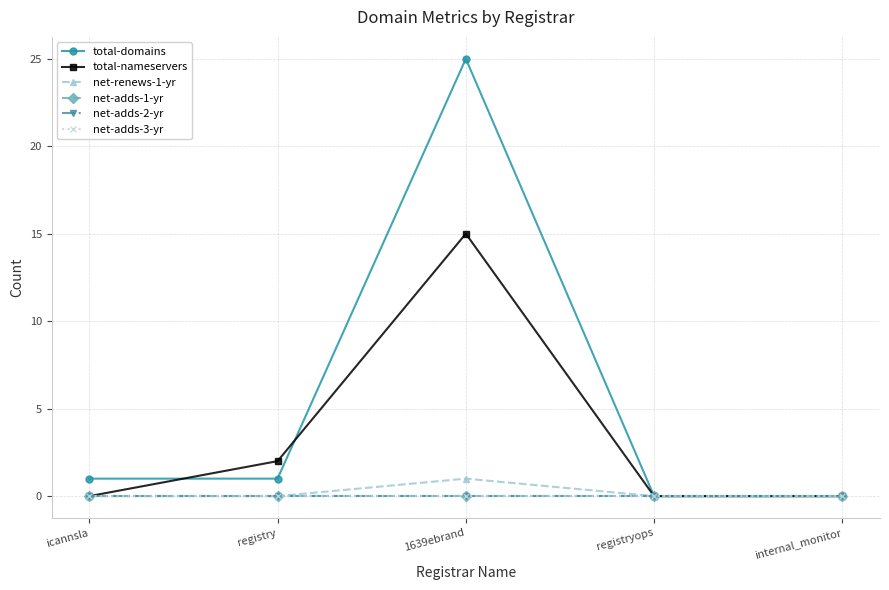

List the series in order of their peak value, highest first.

total-domains, total-nameservers, net-renews-1-yr, net-adds-1-yr, net-adds-2-yr, net-adds-3-yr